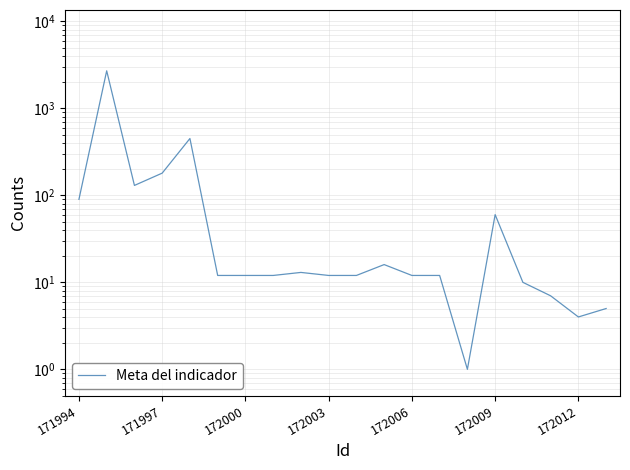

True or false: the data shows 7 at 17.

True